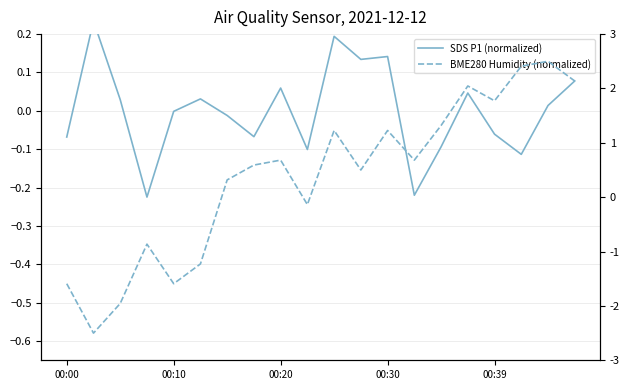

True or false: BME280 Humidity (normalized) has a value of -0.1 at 11.

False